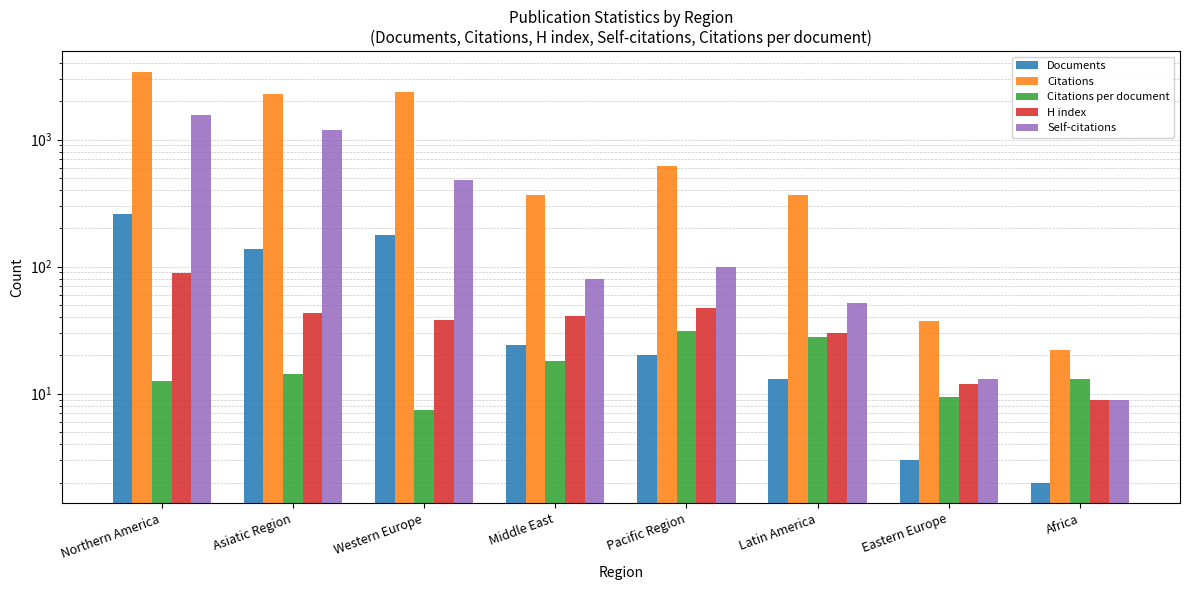

What is the sum of the Self-citations values at Middle East and Eastern Europe?

93.0